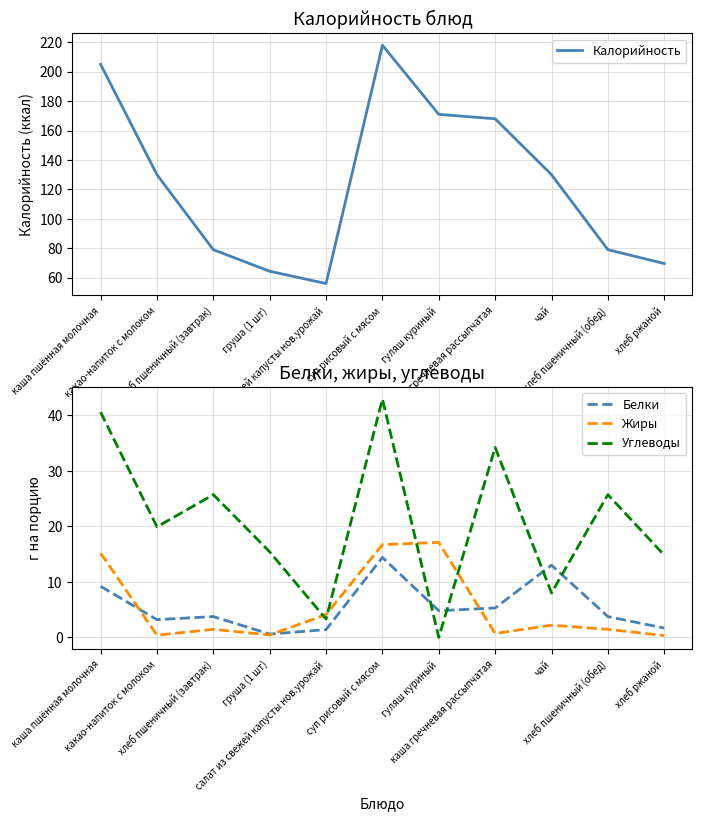

Is the value of Белки at какао-напиток с молоком greater than the value of Жиры at гуляш куриный?

No